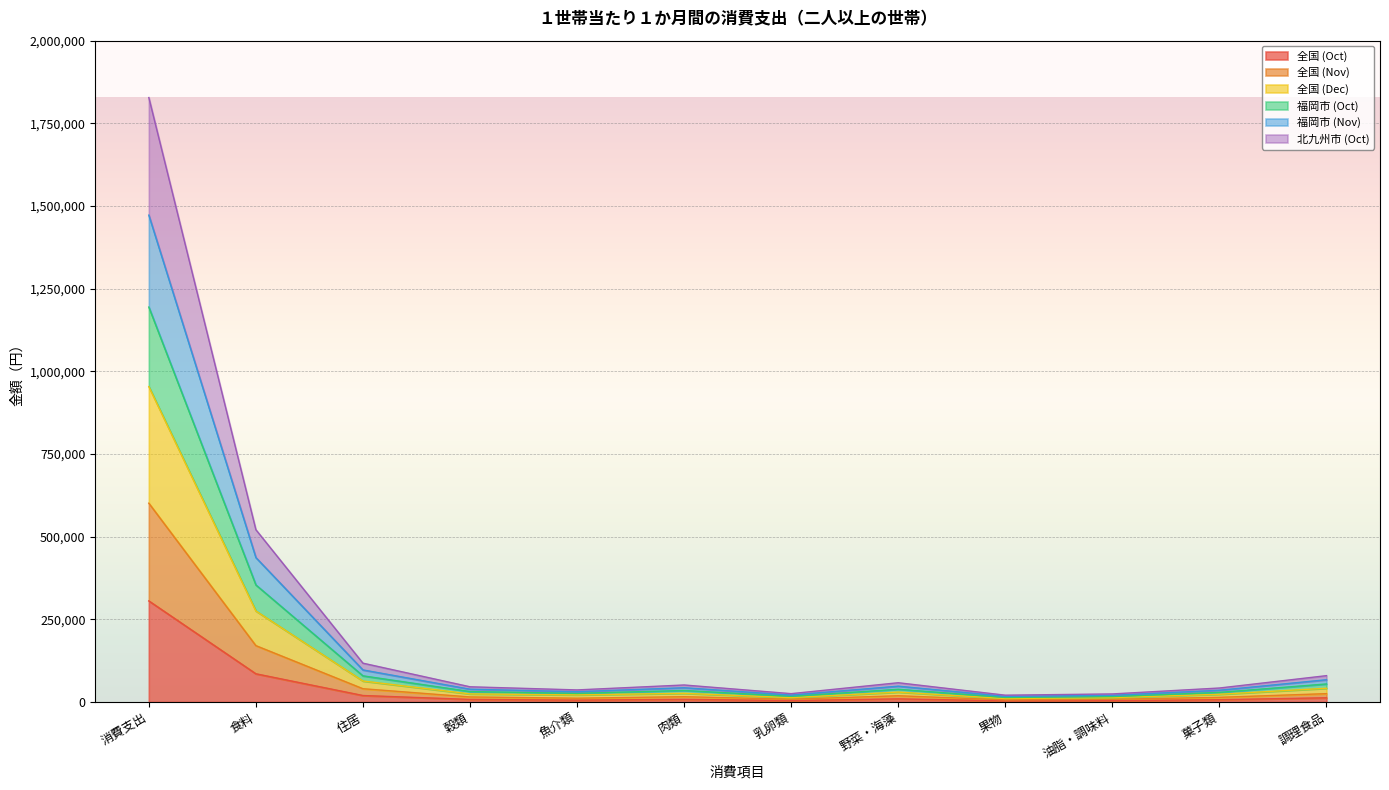

What is the total value across all series at 消費支出?

1827981